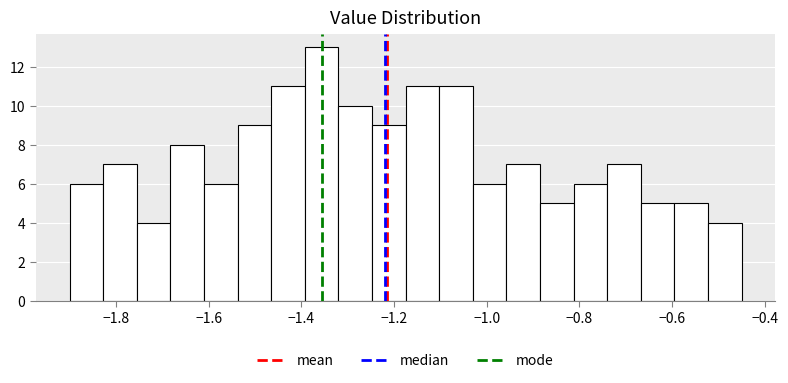

Around what value on the x-axis is the tallest bar? Give the approximate position of its centre, as read against the axis.

-1.36